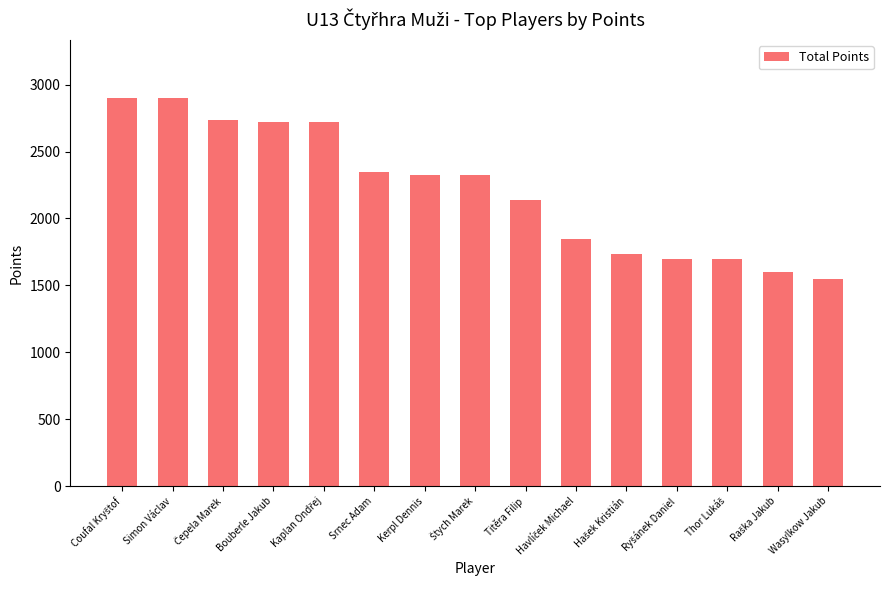

What is the difference between the maximum and minimum values?

1350